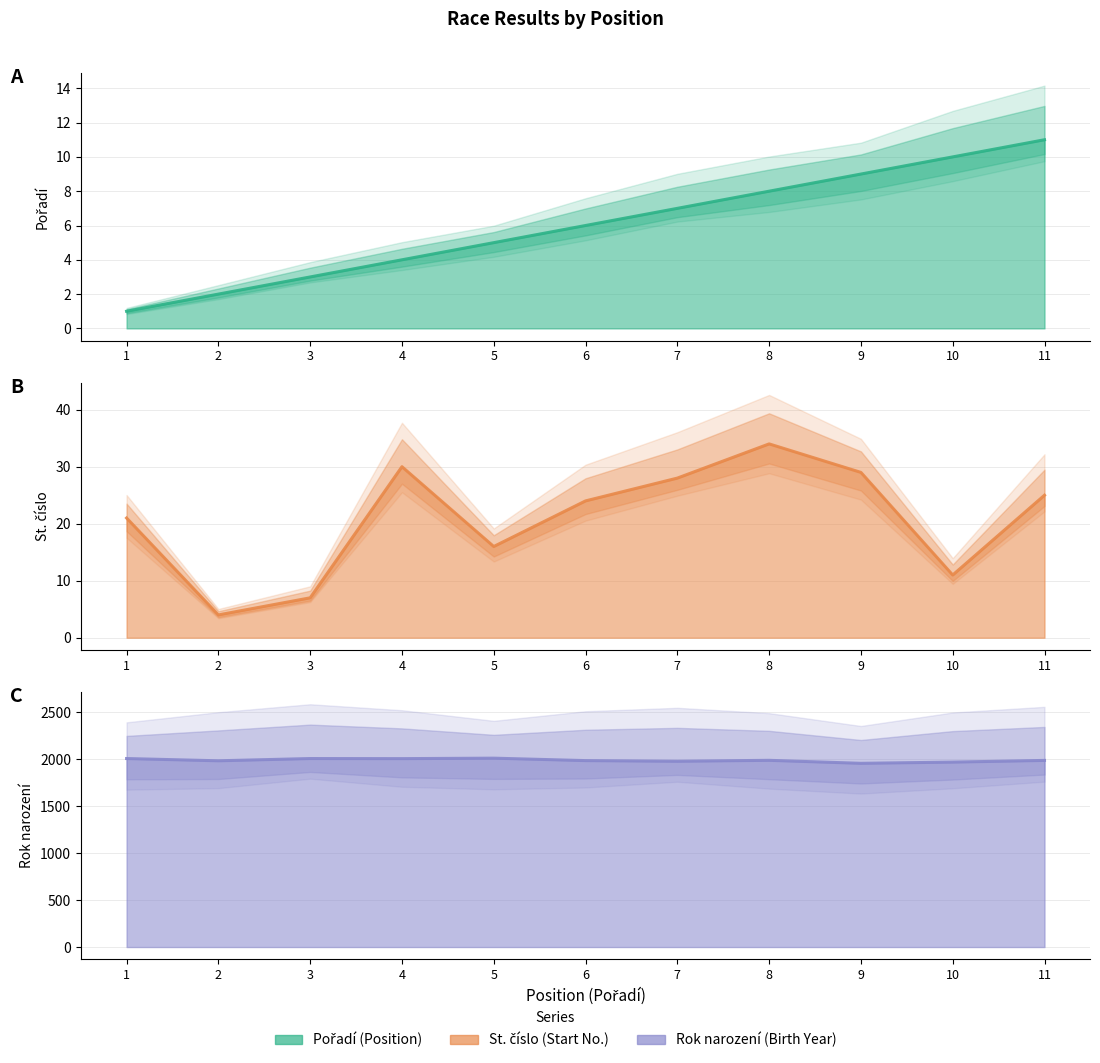

Is it true that Rok narození equals 3037 at 9?

False